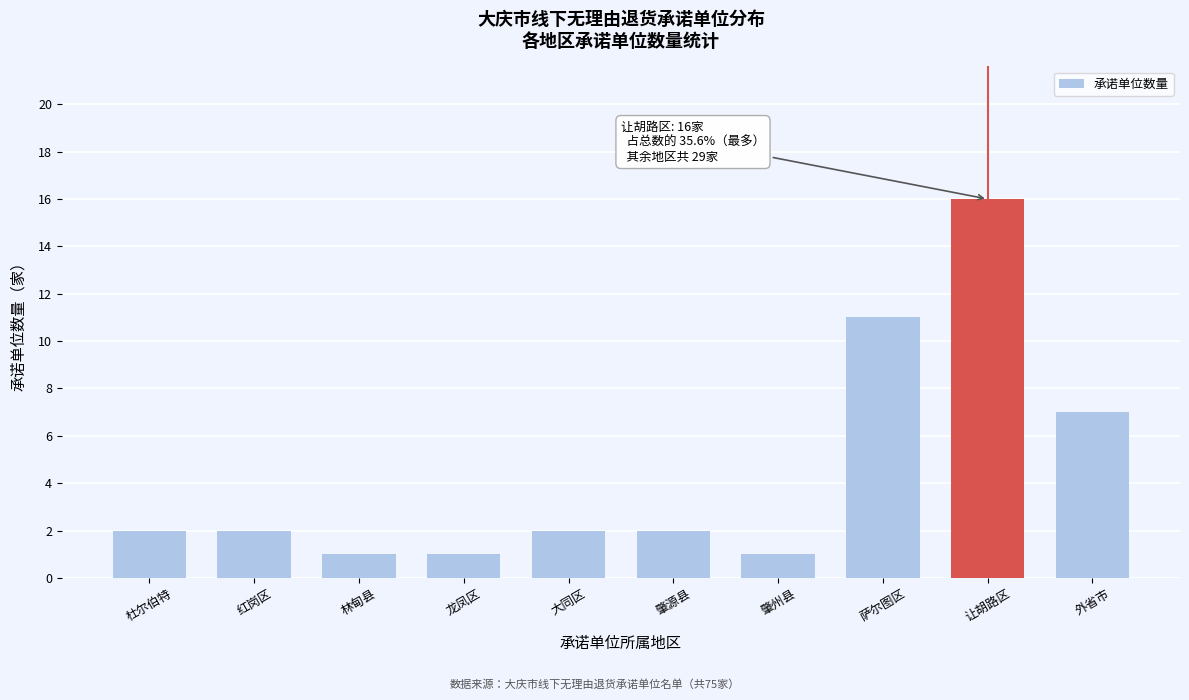

Reading right to left, extract all data points from this chart.

外省市=7	让胡路区=16	萨尔图区=11	肇州县=1	肇源县=2	大同区=2	龙凤区=1	林甸县=1	红岗区=2	杜尔伯特=2